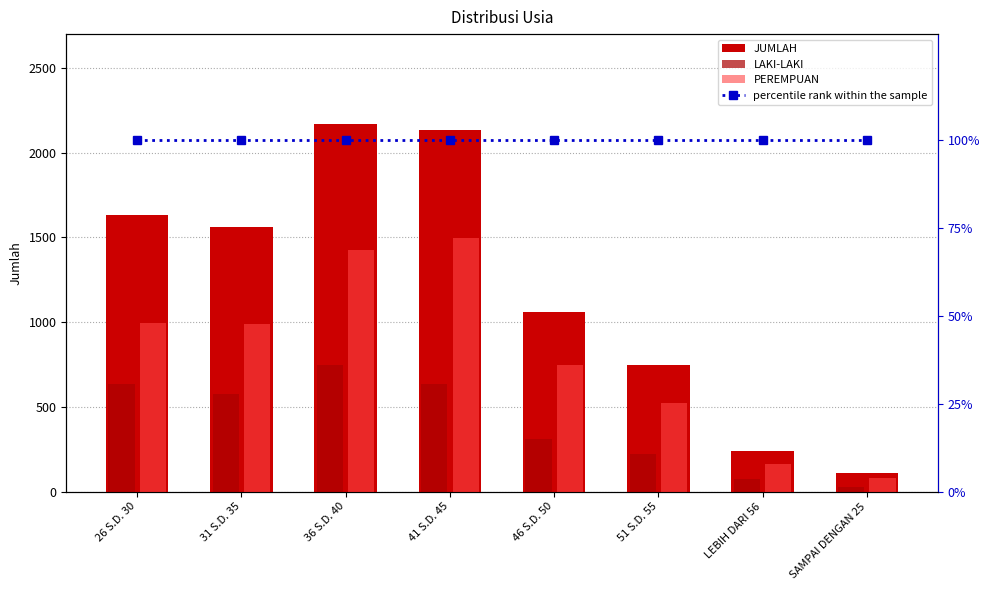

True or false: LAKI-LAKI has a value of 575 at 31 S.D. 35.

True